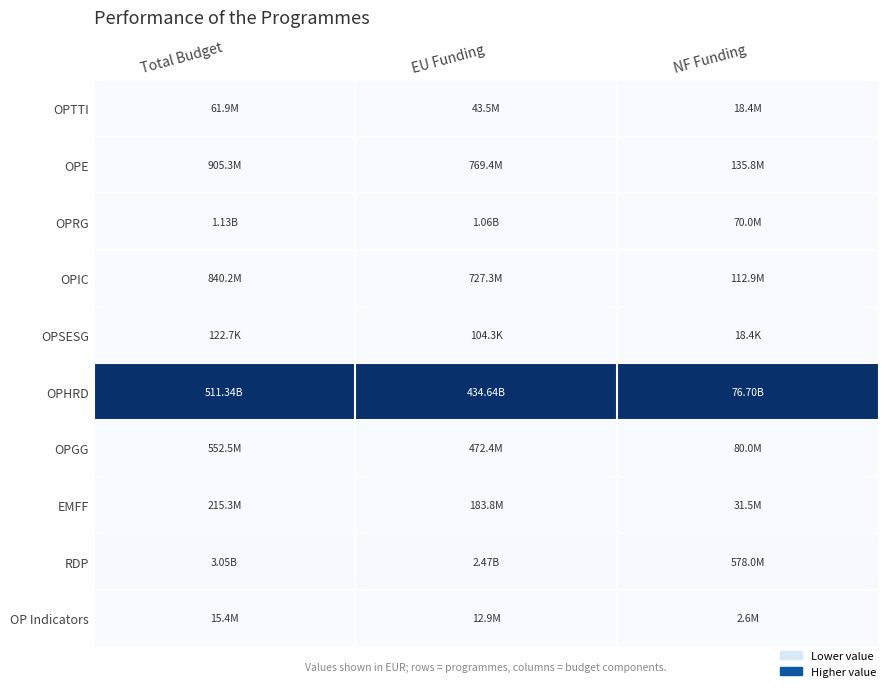

Which series has the largest total across all categories?

OPHRD